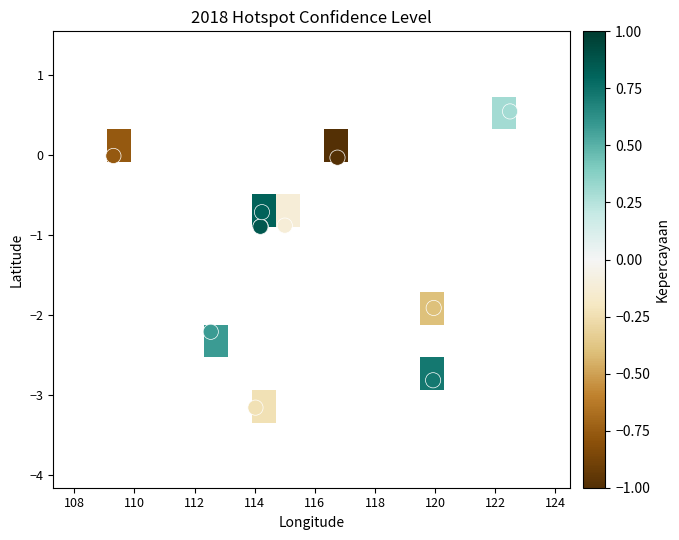

How many distinct data groups are displayed?

14